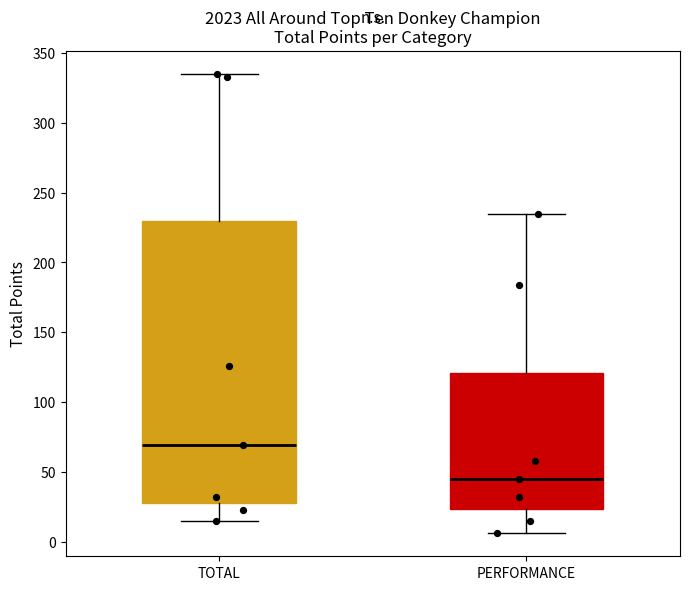

Which box is the tallest, from its lower edge to its upper edge?

TOTAL